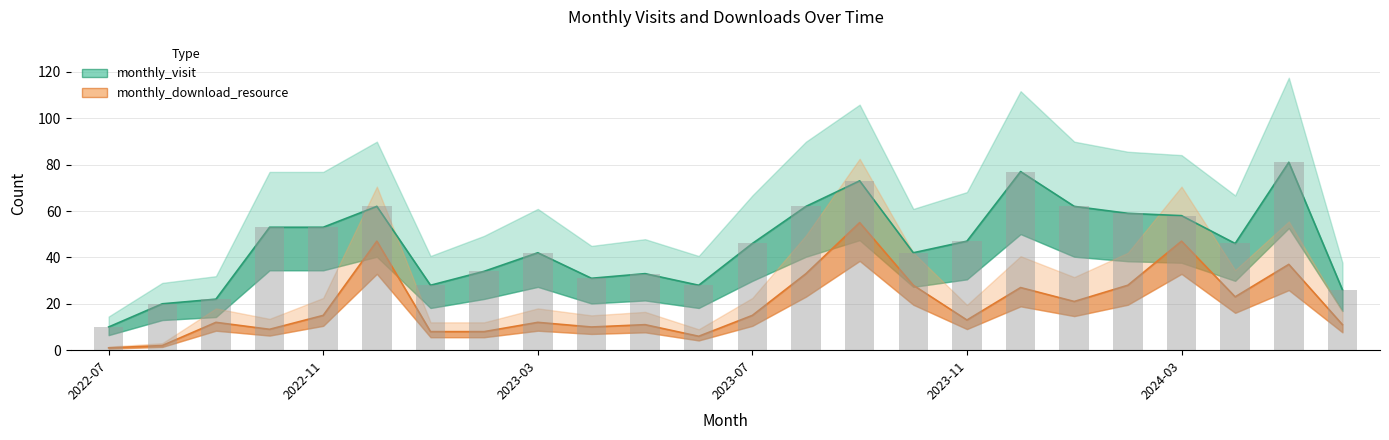

Is the value of monthly_download_resource at 2024-03 greater than the value of monthly_visit at 2022-09?

Yes